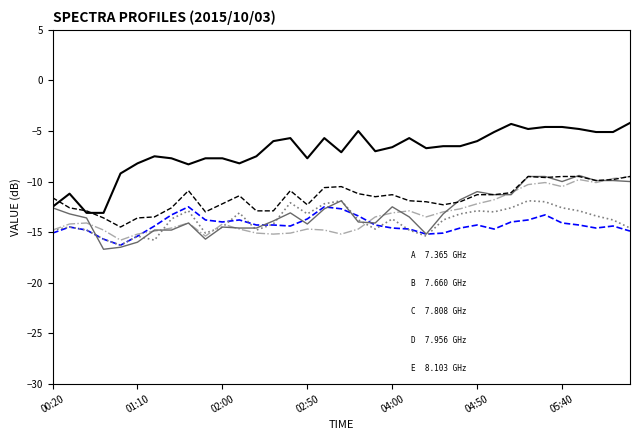

What is the maximum value shown in the chart?

-4.2